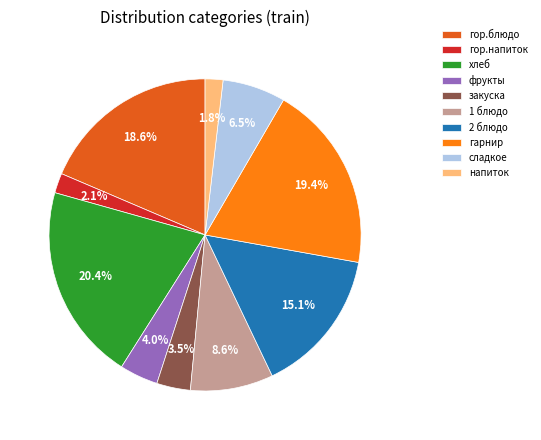

Is it true that напиток is 2% of the pie?

True